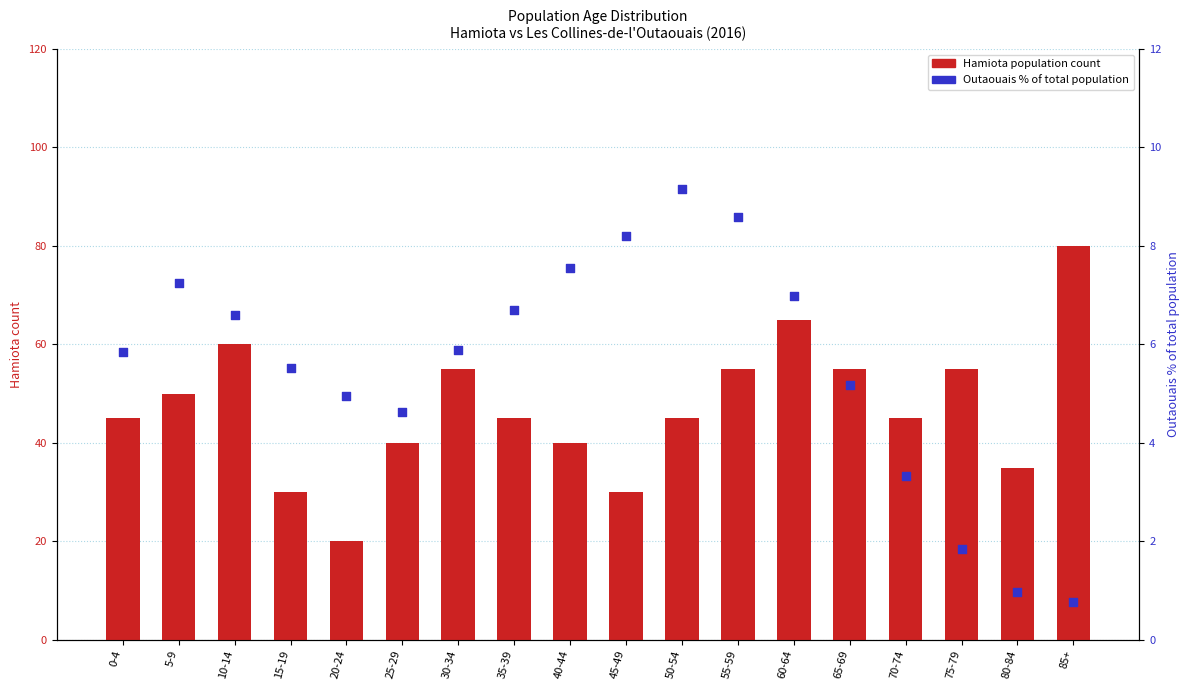

At which category is the sum across all series the highest?

85+